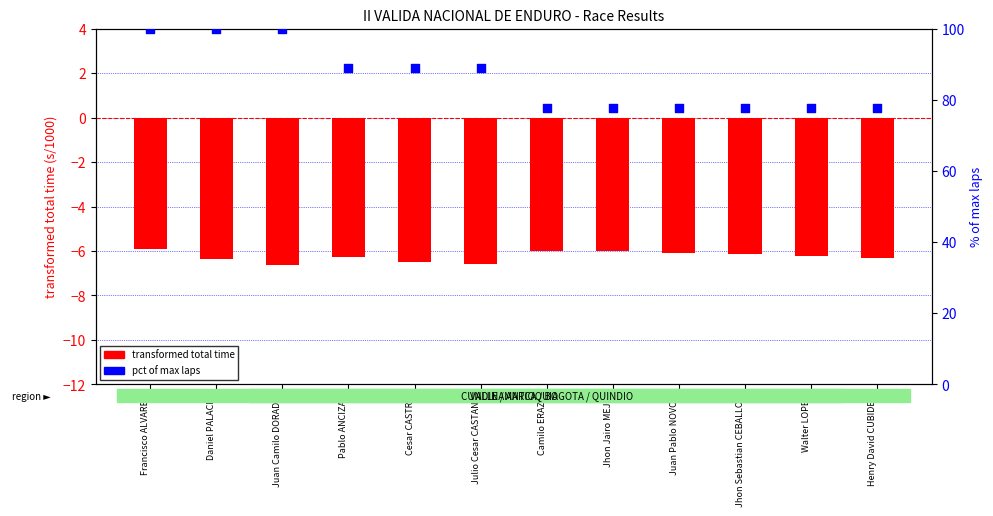

What are all the series names shown in the legend?

transformed total time, pct of max laps